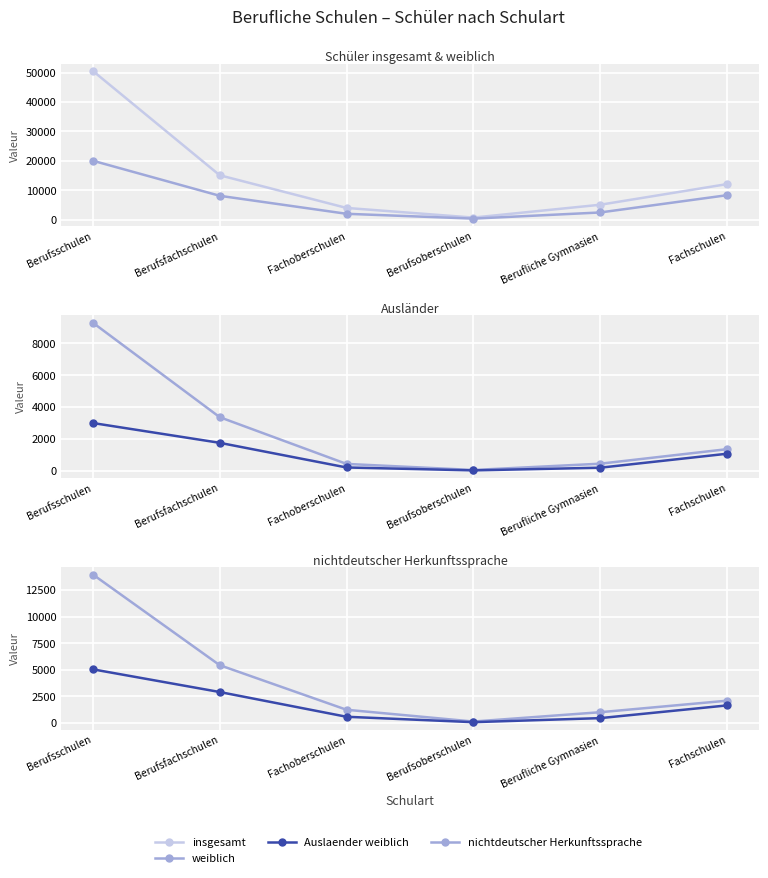

Reading left to right, extract all data points from this chart.

insgesamt: 50538	15067	3952	666	5032	12049
weiblich: 20004	8081	1960	321	2410	8277
Auslaender: 9281	3362	433	53	446	1356
Auslaender weiblich: 2995	1755	210	27	195	1070
nichtdeutscher Herkunftssprache: 13954	5429	1238	130	1006	2089
Herkunftssprache weiblich: 5039	2906	579	71	451	1646